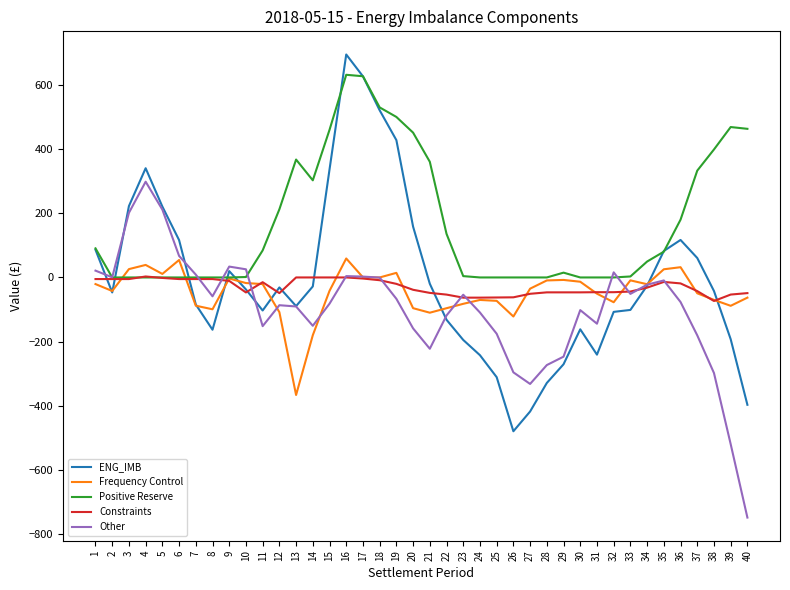

Which series has the largest total across all categories?

Positive Reserve